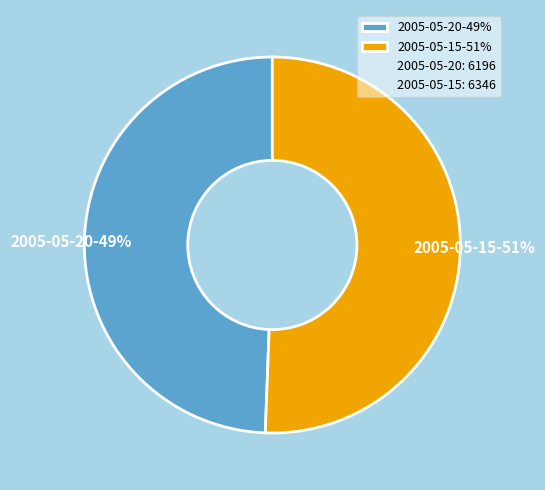

Does any single category account for the majority?

Yes